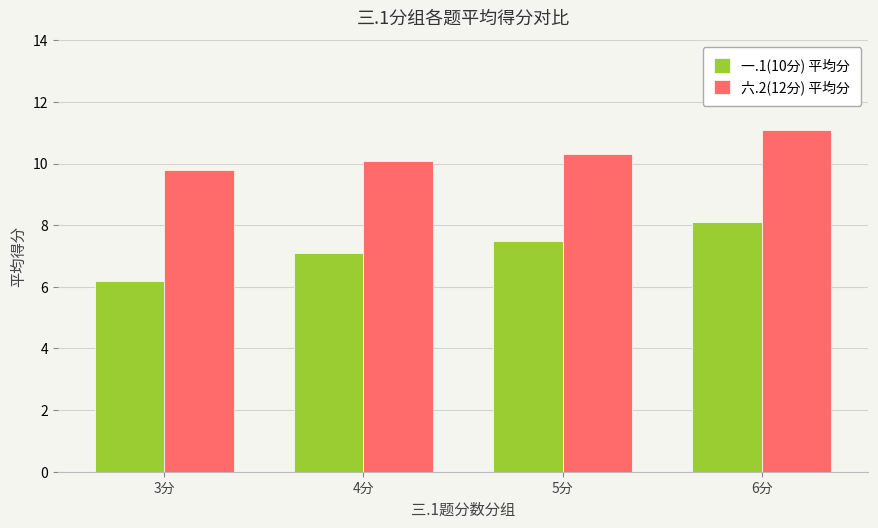

What is the average value of the 六.2(12分) 平均分 series?

10.3